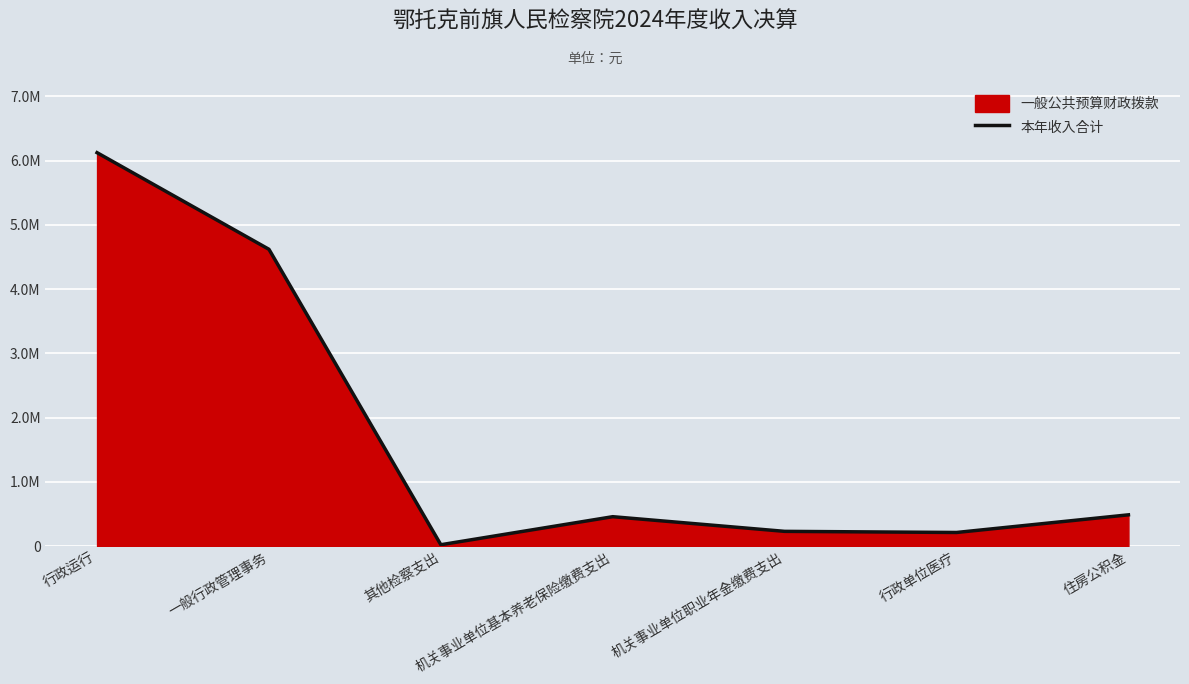

Reading left to right, list all the values displayed in this chart.

行政运行=6124559.8	一般行政管理事务=4620000.0	其他检察支出=20000.0	机关事业单位基本养老保险缴费支出=456595.4	机关事业单位职业年金缴费支出=228297.7	行政单位医疗=210793.2	住房公积金=485573.0